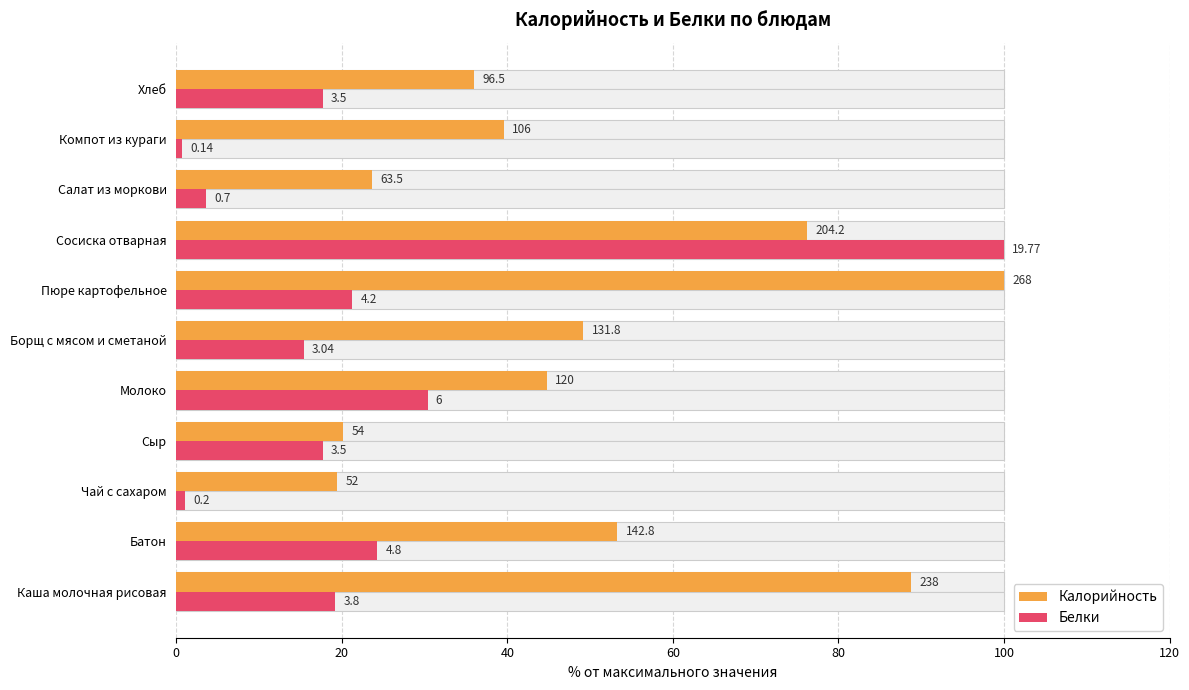

How many bars are there in total?

22